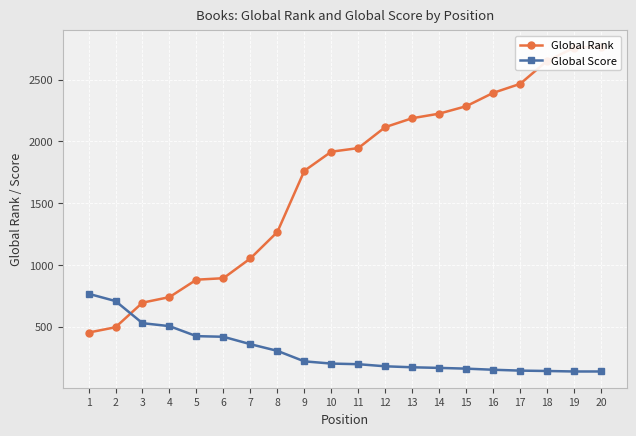

At how many categories does at least one series exceed 2043?

9